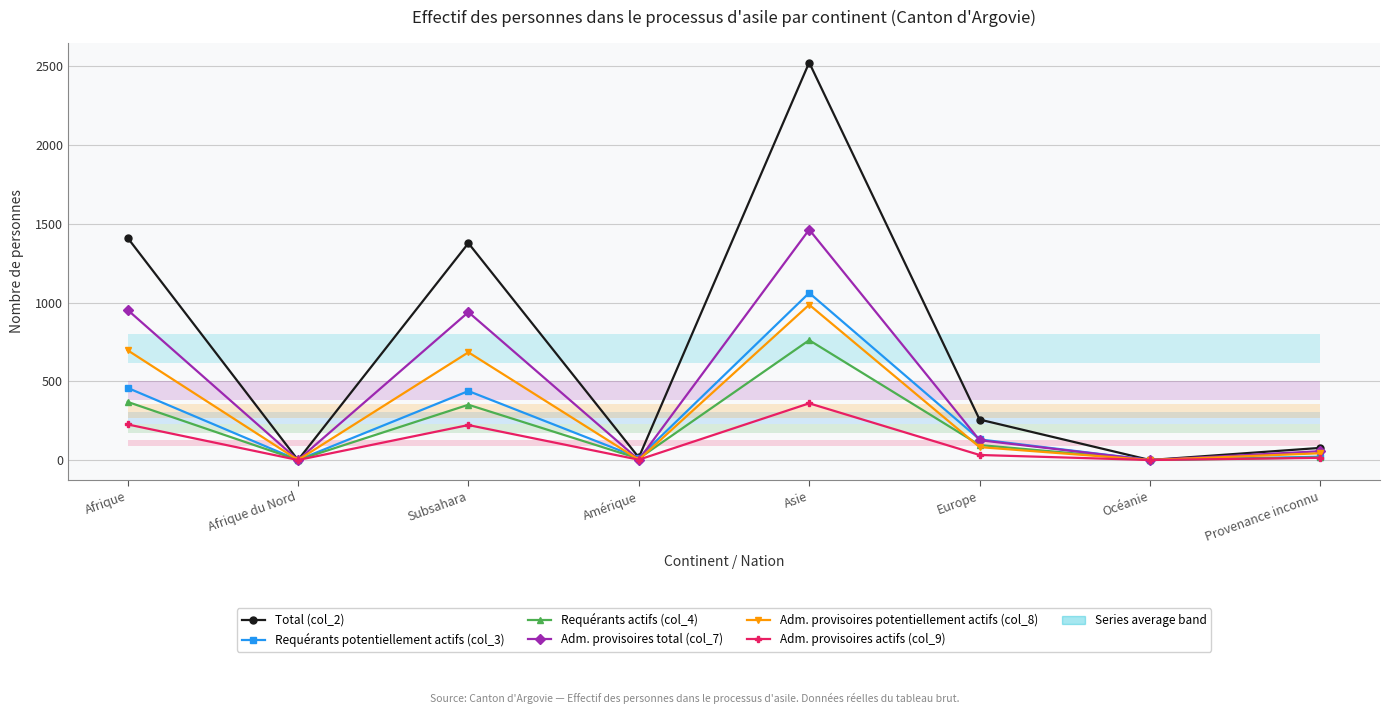

What is the approximate value of Requérants potentiellement actifs (col_3) at Europe?

131